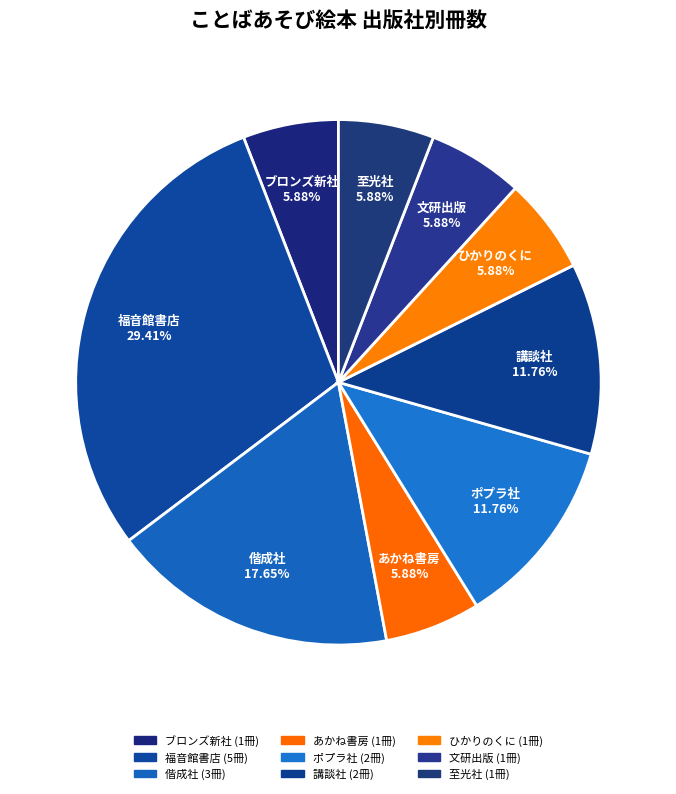

What percentage is the あかね書房 slice, to the nearest percent?

6%